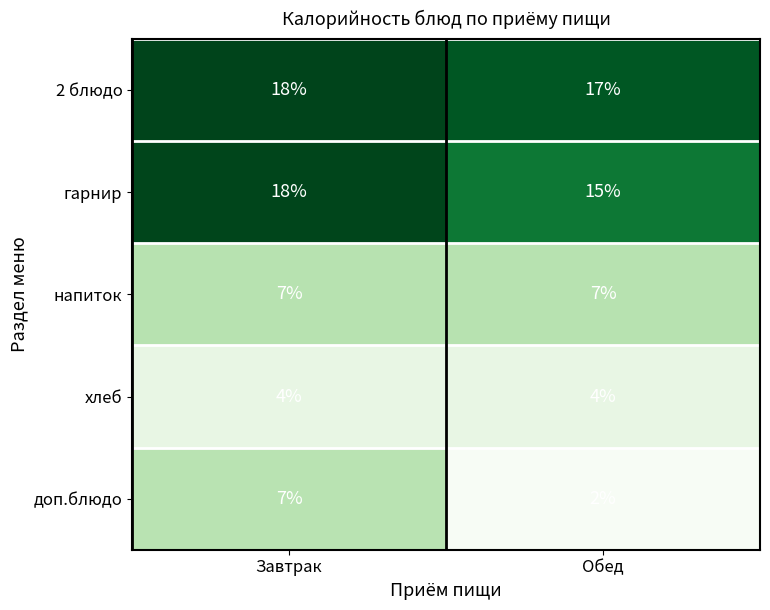

What is the maximum value shown in the chart?

18